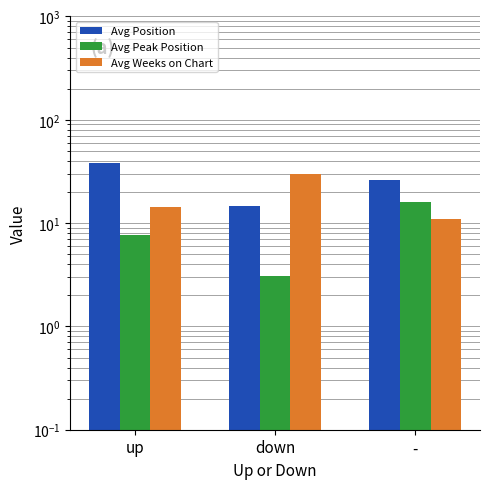

The Avg Weeks on Chart series shows 15.1 at -. True or false?

False